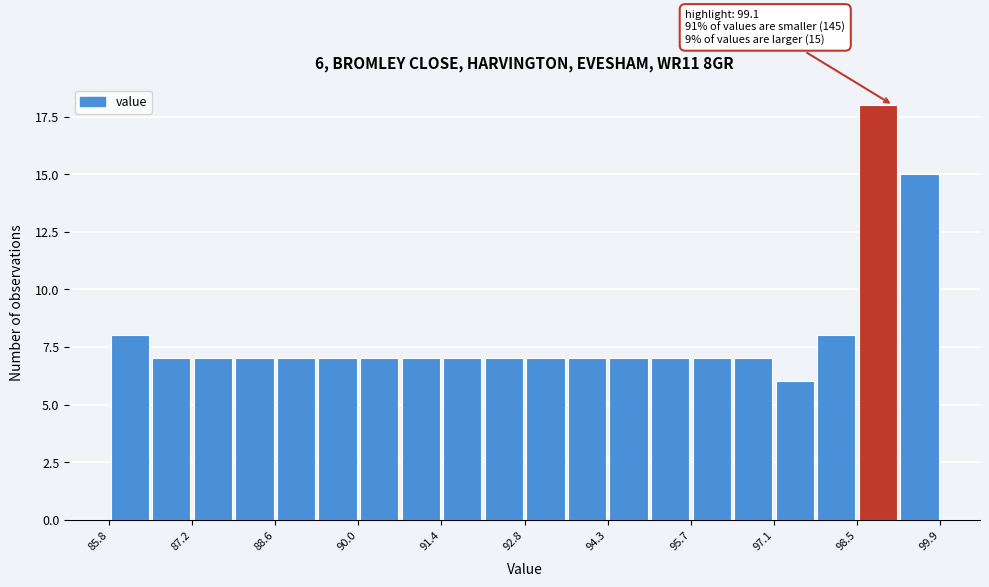

Read against the x-axis, roughly where is the centre of the tallest bar?

98.8